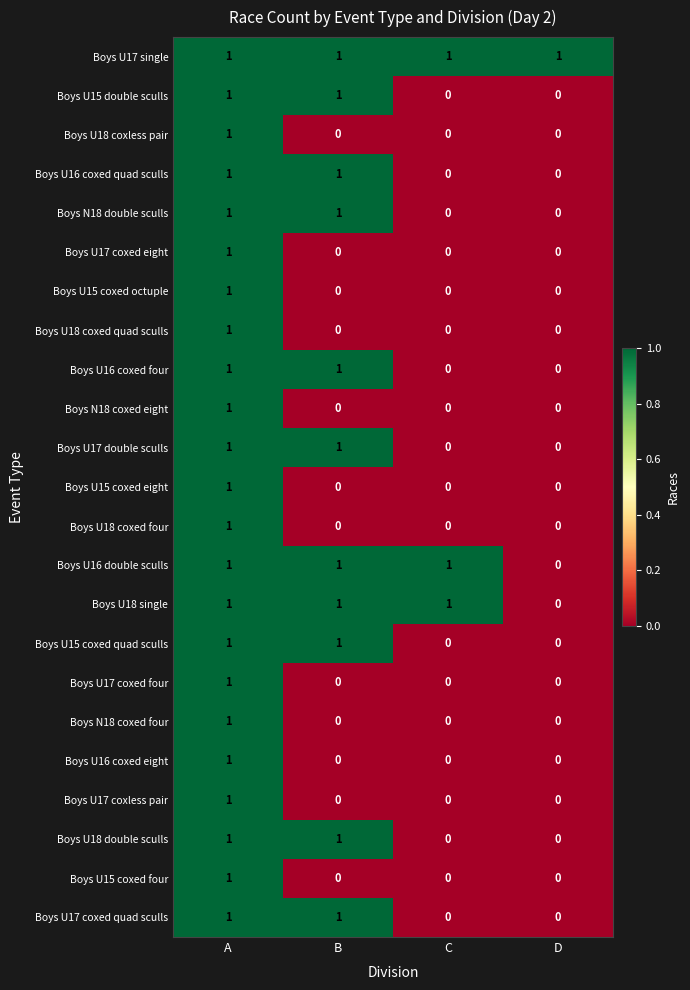

Which series has the largest total across all categories?

Boys U17 single